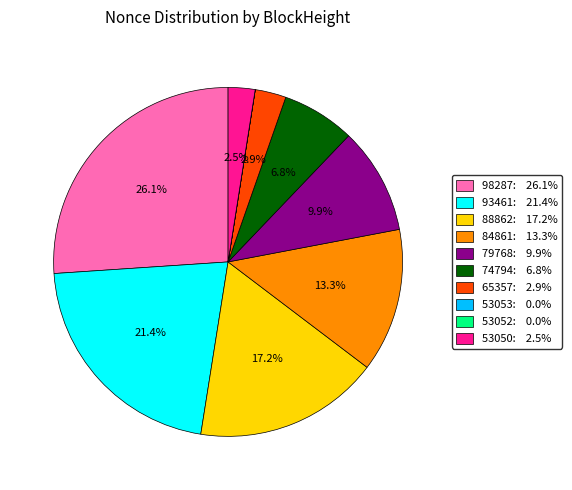

Is there a majority slice in this chart?

No